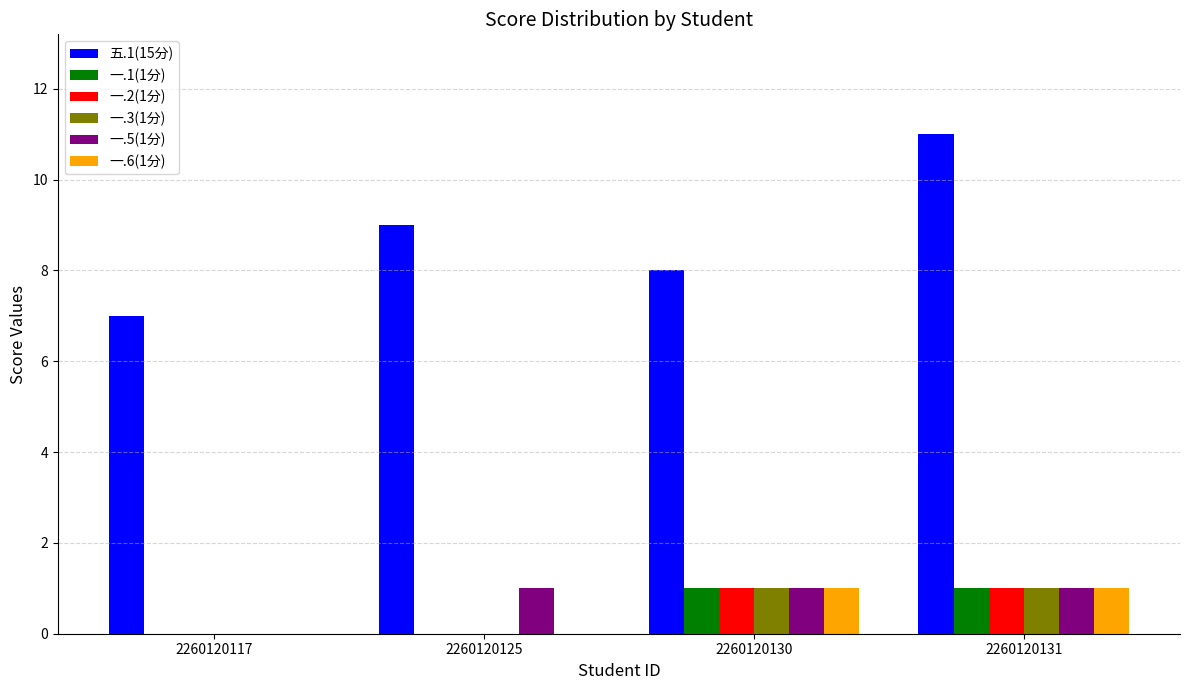

At which category is the sum across all series the highest?

2260120131